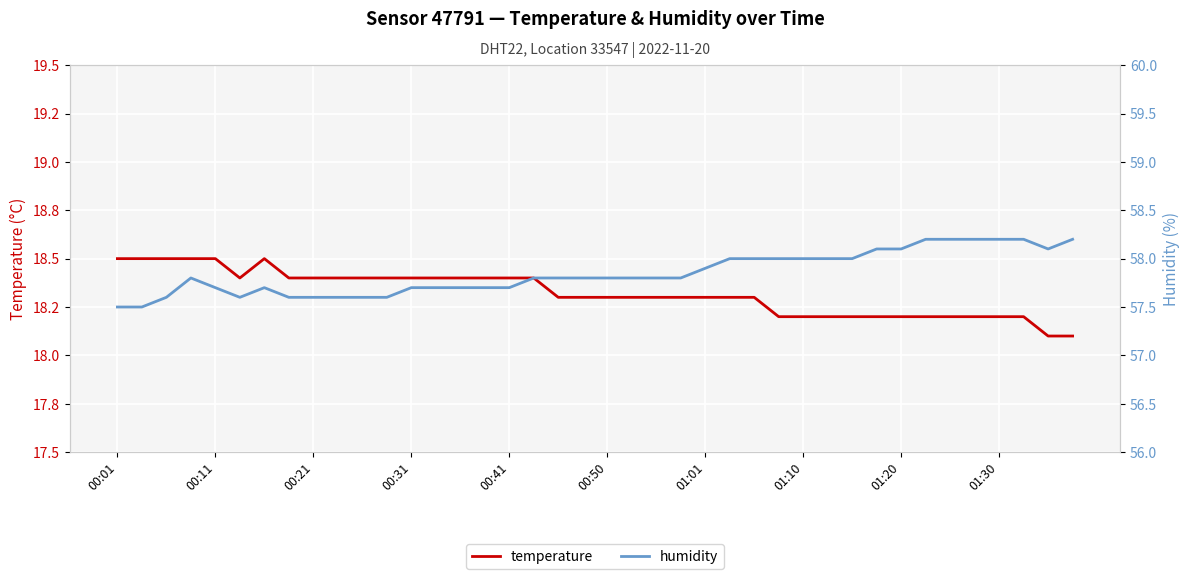

What position from the right is 00:31?

28